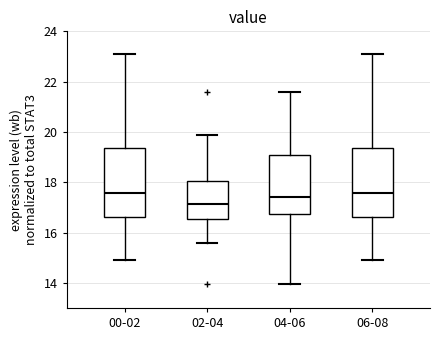

Reading left to right, transcribe this box plot: for each box, give where its median line is, the range the box spans, and where its two whiskers end, as read against the y-axis. The values are not printed on the chart, so give them approximately, as read against the axis.

00-02: median 17.6, box 16.6 to 19.4, whiskers 15.0 to 23.2
02-04: median 17.2, box 16.6 to 18.0, whiskers 15.6 to 19.8
04-06: median 17.4, box 16.8 to 19.0, whiskers 14.0 to 21.6
06-08: median 17.6, box 16.6 to 19.4, whiskers 15.0 to 23.2